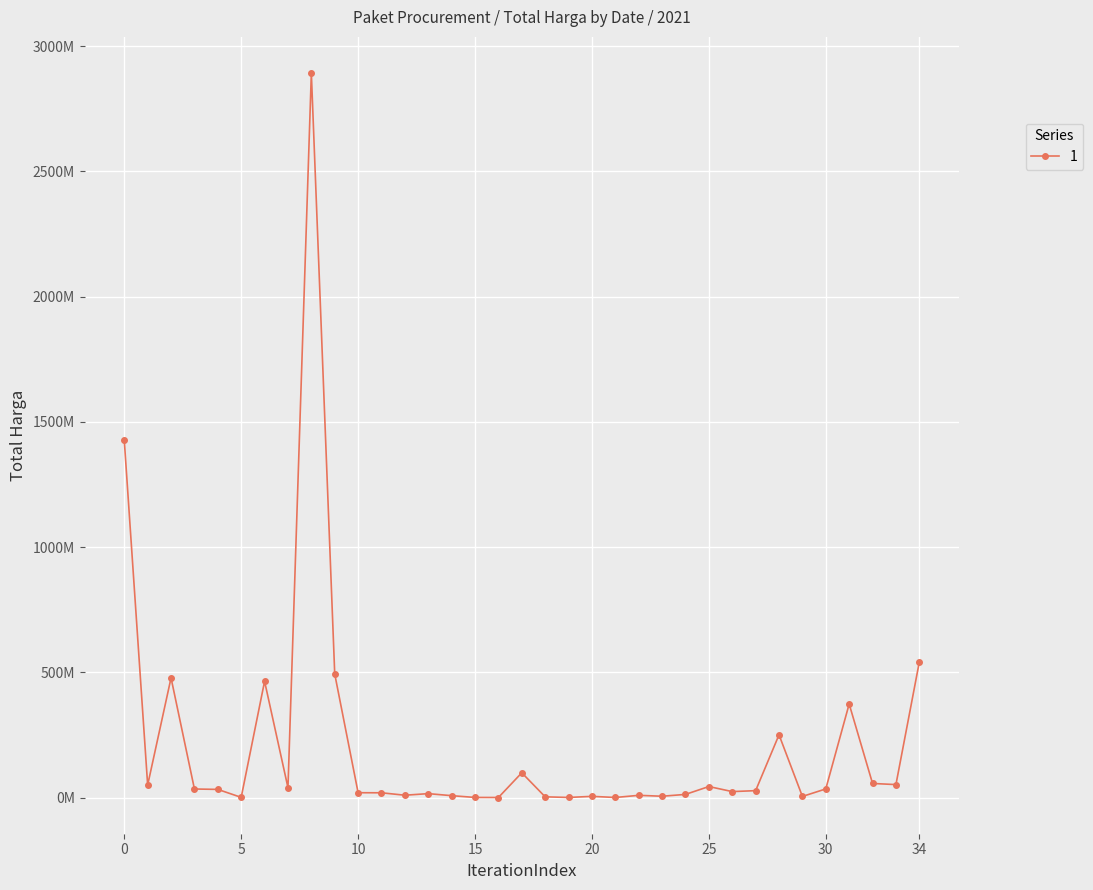

What is the average value?

214814202